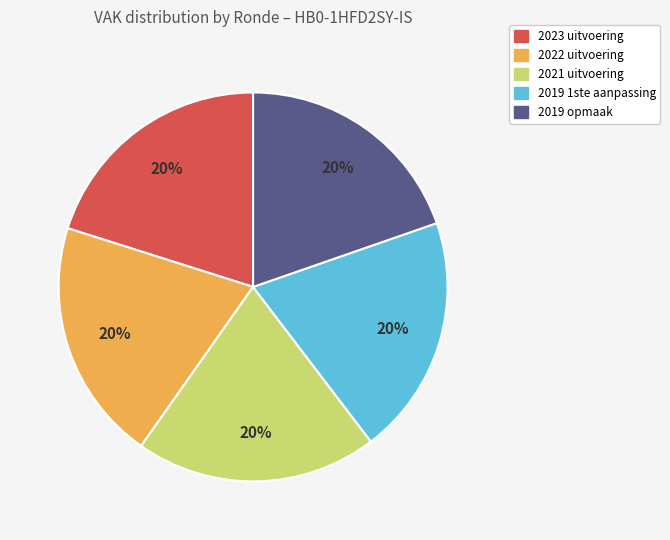

How many slices are in this pie chart?

5